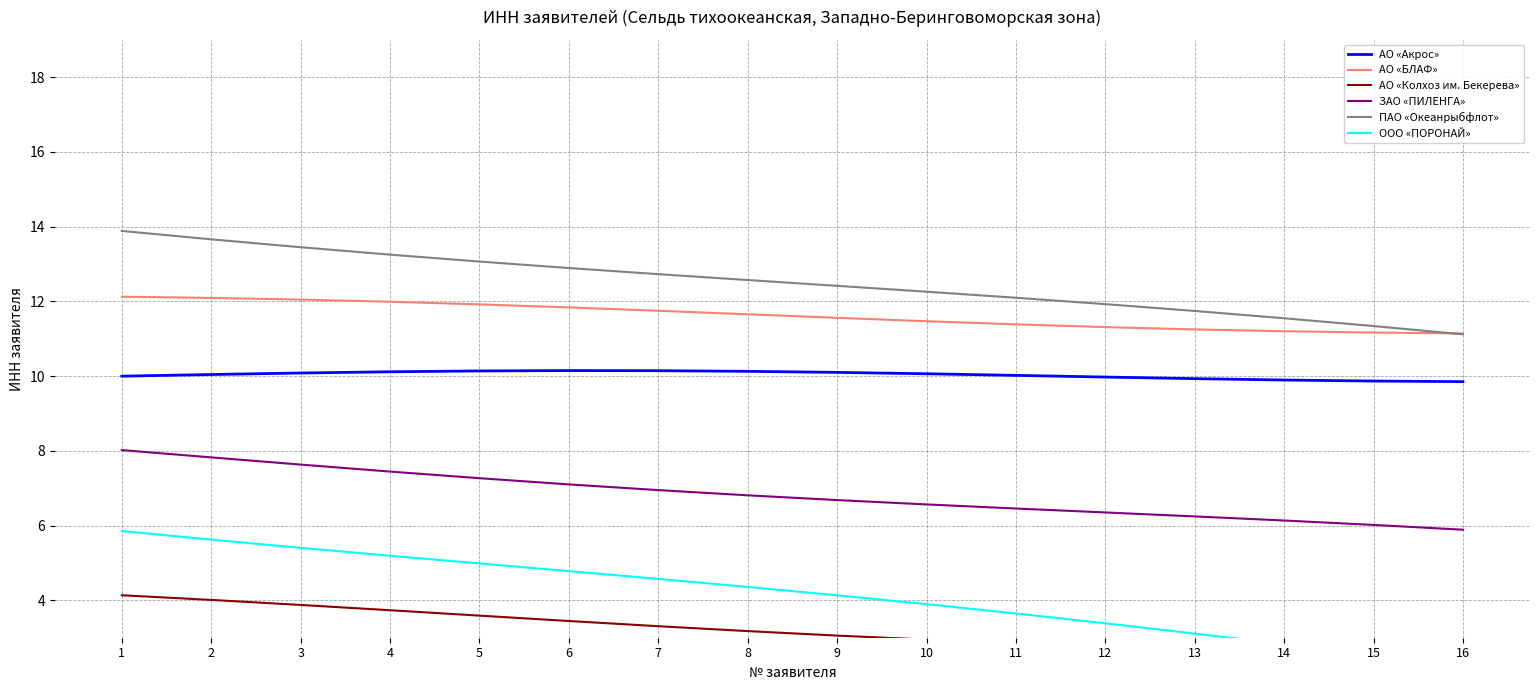

Where is ПАО «Океанрыбфлот» nearest to the value 12?

12